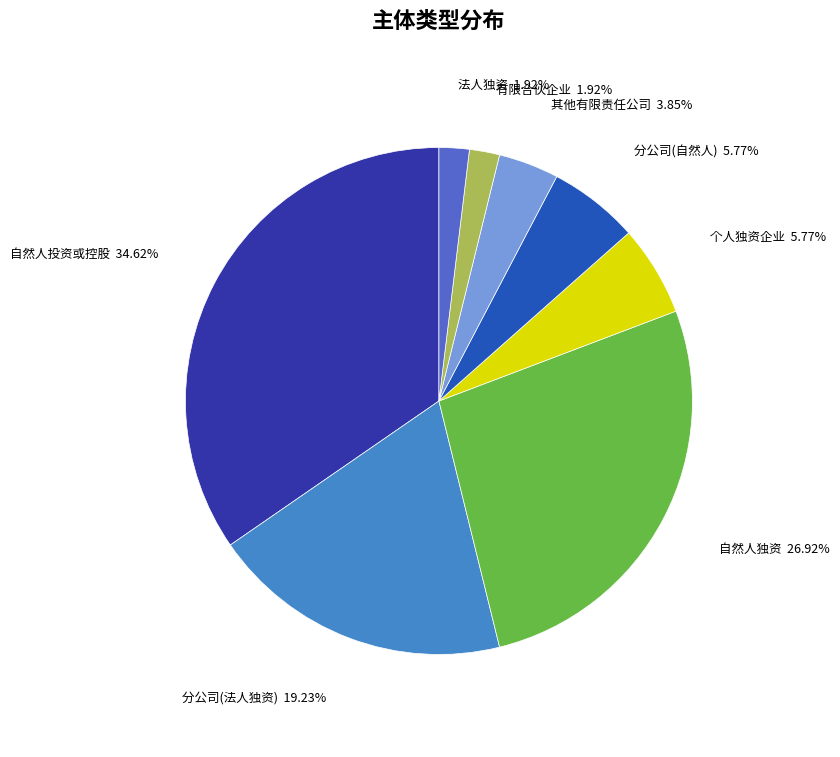

Between 个人独资企业 and 法人独资, which is larger?

个人独资企业